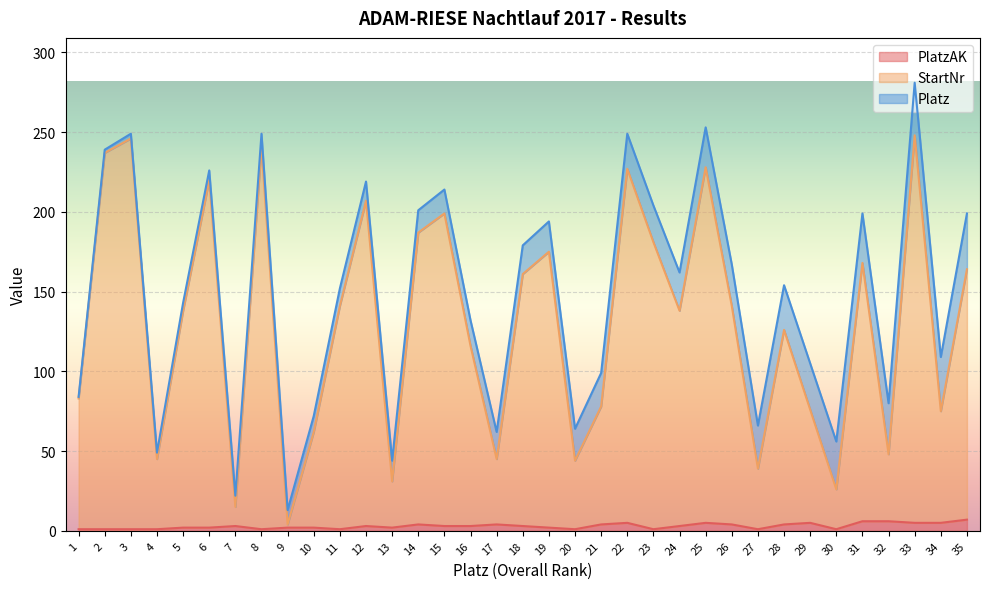

What is the sum of the PlatzAK values at 1 and 7?

4